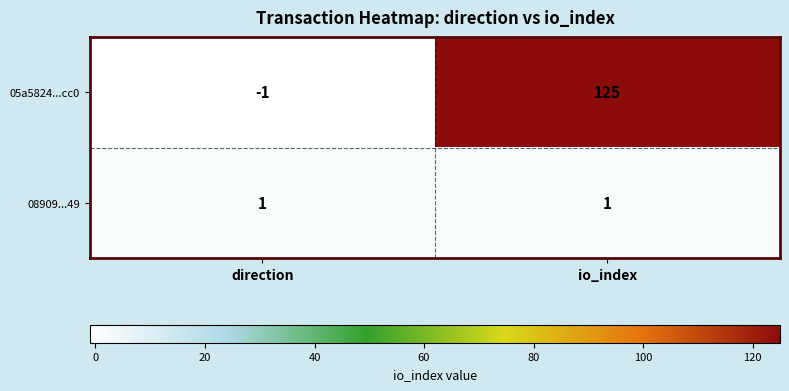

What is the sum of all 05a5824...cc0 values?

124